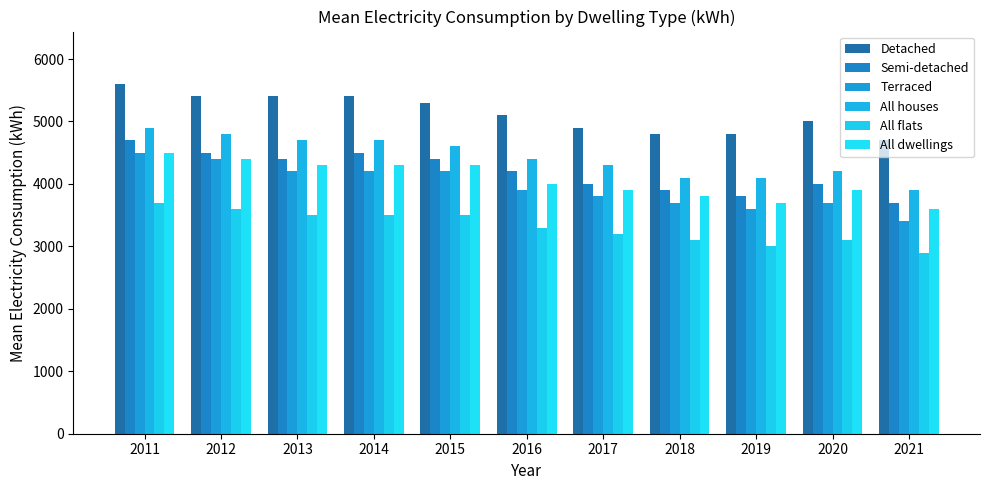

Between 2012 and 2019, which series saw the biggest shift?

Terraced